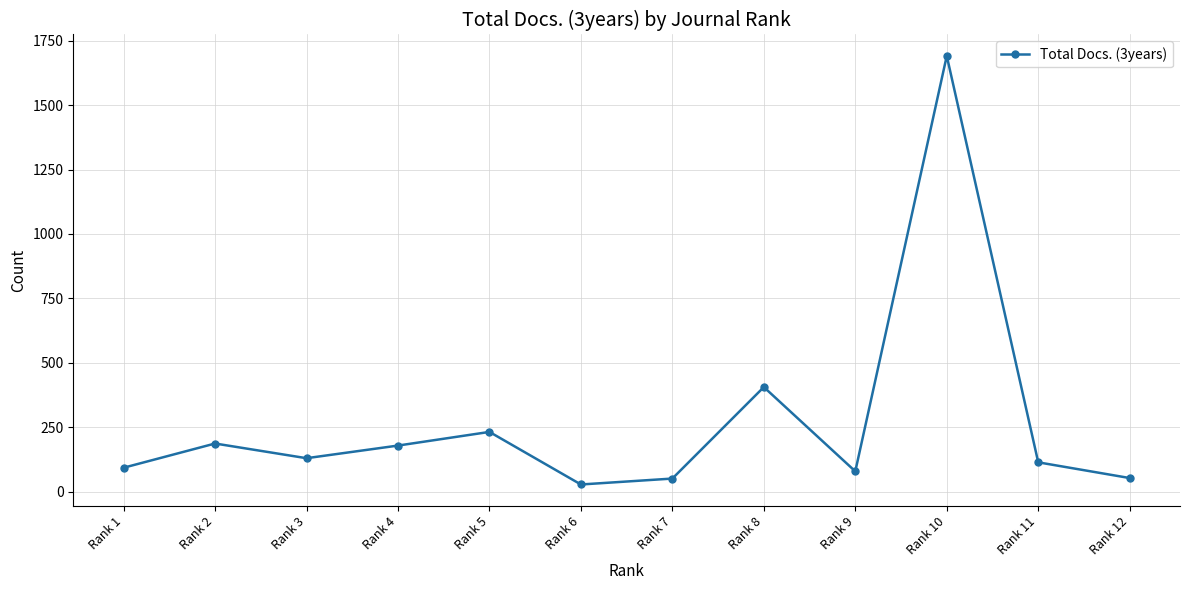

How many series are shown in this chart?

1